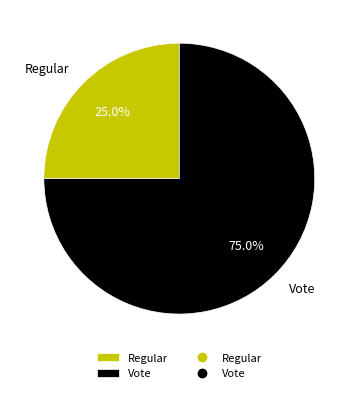

Do Vote and Regular together represent more than half of the pie?

Yes